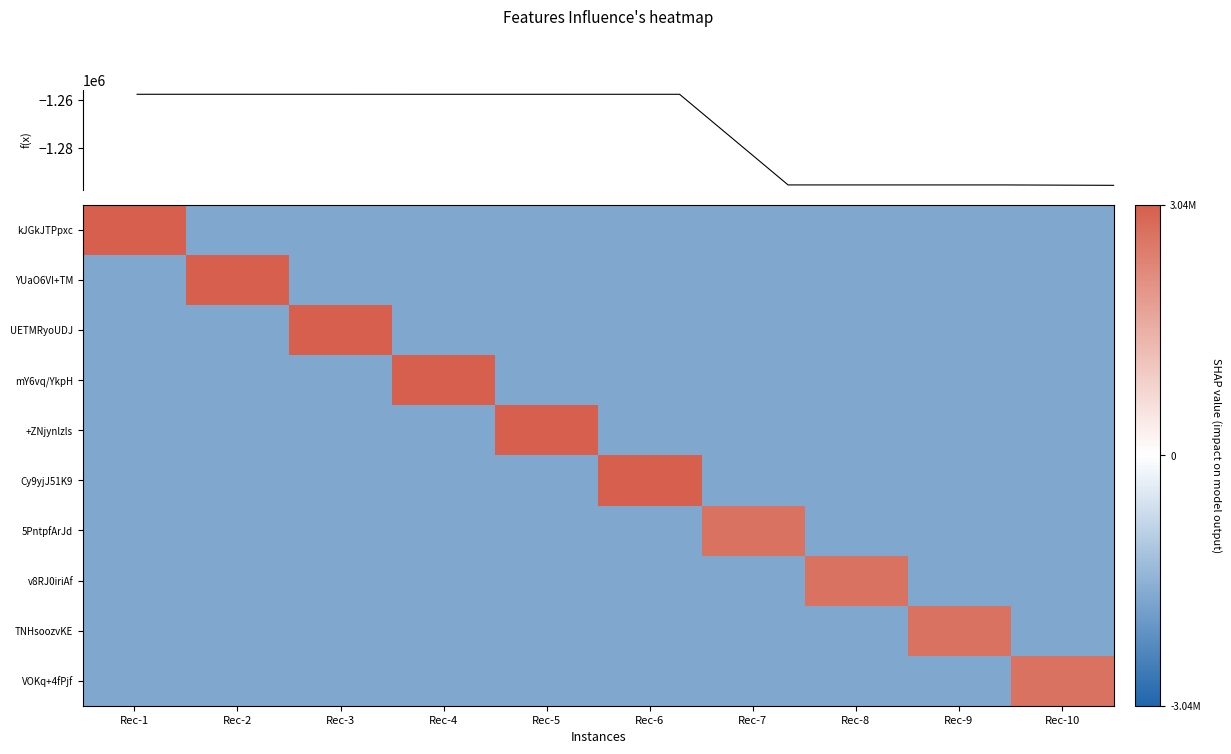

Reading right to left, what are all the values shown in this chart?

kJGkJTPpxc: Rec-10=-1735383.2	Rec-9=-1735383.2	Rec-8=-1735383.2	Rec-7=-1735383.2	Rec-6=-1735383.2	Rec-5=-1735383.2	Rec-4=-1735383.2	Rec-3=-1735383.2	Rec-2=-1735383.2	Rec-1=3043417.6
YUaO6VI+TM: Rec-10=-1735383.2	Rec-9=-1735383.2	Rec-8=-1735383.2	Rec-7=-1735383.2	Rec-6=-1735383.2	Rec-5=-1735383.2	Rec-4=-1735383.2	Rec-3=-1735383.2	Rec-2=3043411.6	Rec-1=-1735383.2
UETMRyoUDJ: Rec-10=-1735383.2	Rec-9=-1735383.2	Rec-8=-1735383.2	Rec-7=-1735383.2	Rec-6=-1735383.2	Rec-5=-1735383.2	Rec-4=-1735383.2	Rec-3=3043393.6	Rec-2=-1735383.2	Rec-1=-1735383.2
mY6vq/YkpH: Rec-10=-1735383.2	Rec-9=-1735383.2	Rec-8=-1735383.2	Rec-7=-1735383.2	Rec-6=-1735383.2	Rec-5=-1735383.2	Rec-4=3043366.6	Rec-3=-1735383.2	Rec-2=-1735383.2	Rec-1=-1735383.2
+ZNjynlzls: Rec-10=-1735383.2	Rec-9=-1735383.2	Rec-8=-1735383.2	Rec-7=-1735383.2	Rec-6=-1735383.2	Rec-5=3043358.6	Rec-4=-1735383.2	Rec-3=-1735383.2	Rec-2=-1735383.2	Rec-1=-1735383.2
Cy9yjJ51K9: Rec-10=-1735383.2	Rec-9=-1735383.2	Rec-8=-1735383.2	Rec-7=-1735383.2	Rec-6=3043343.6	Rec-5=-1735383.2	Rec-4=-1735383.2	Rec-3=-1735383.2	Rec-2=-1735383.2	Rec-1=-1735383.2
5PntpfArJd: Rec-10=-1735383.2	Rec-9=-1735383.2	Rec-8=-1735383.2	Rec-7=2666111.6	Rec-6=-1735383.2	Rec-5=-1735383.2	Rec-4=-1735383.2	Rec-3=-1735383.2	Rec-2=-1735383.2	Rec-1=-1735383.2
v8RJ0iriAf: Rec-10=-1735383.2	Rec-9=-1735383.2	Rec-8=2666110.6	Rec-7=-1735383.2	Rec-6=-1735383.2	Rec-5=-1735383.2	Rec-4=-1735383.2	Rec-3=-1735383.2	Rec-2=-1735383.2	Rec-1=-1735383.2
TNHsoozvKE: Rec-10=-1735383.2	Rec-9=2666109.6	Rec-8=-1735383.2	Rec-7=-1735383.2	Rec-6=-1735383.2	Rec-5=-1735383.2	Rec-4=-1735383.2	Rec-3=-1735383.2	Rec-2=-1735383.2	Rec-1=-1735383.2
VOKq+4fPjf: Rec-10=2664430.6	Rec-9=-1735383.2	Rec-8=-1735383.2	Rec-7=-1735383.2	Rec-6=-1735383.2	Rec-5=-1735383.2	Rec-4=-1735383.2	Rec-3=-1735383.2	Rec-2=-1735383.2	Rec-1=-1735383.2